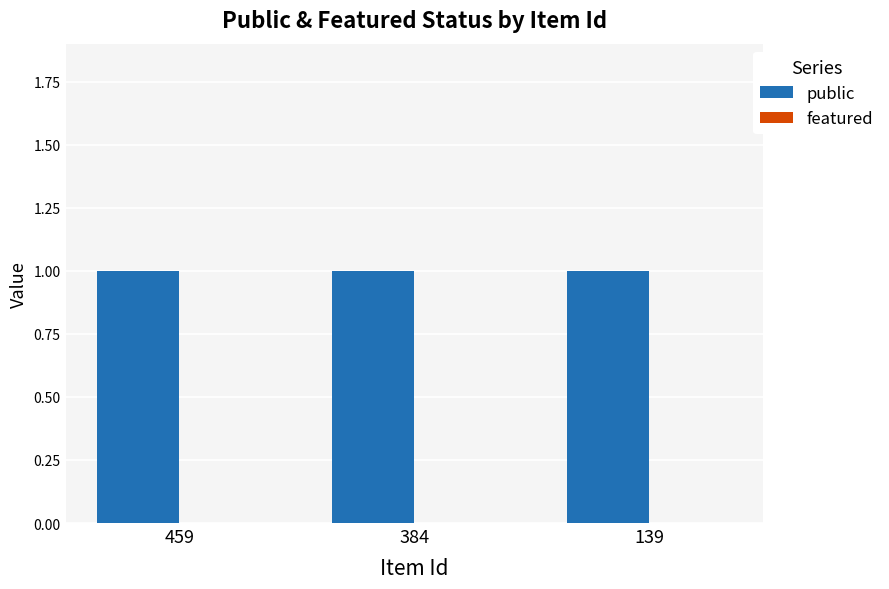

At which label does featured reach its minimum?

459